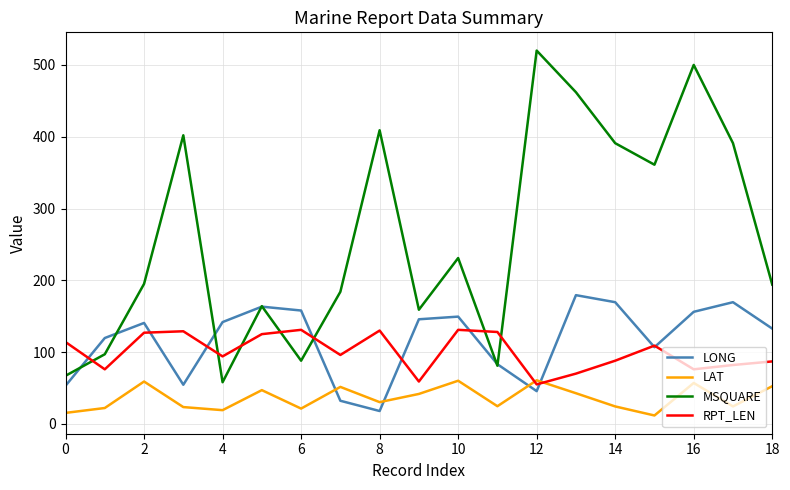

What is the maximum value for MSQUARE?

520.0